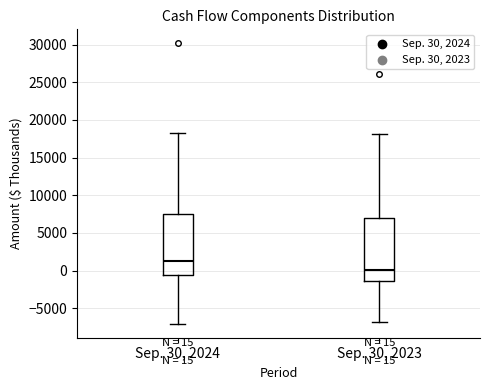

Which box's median line is the highest?

Sep. 30, 2024